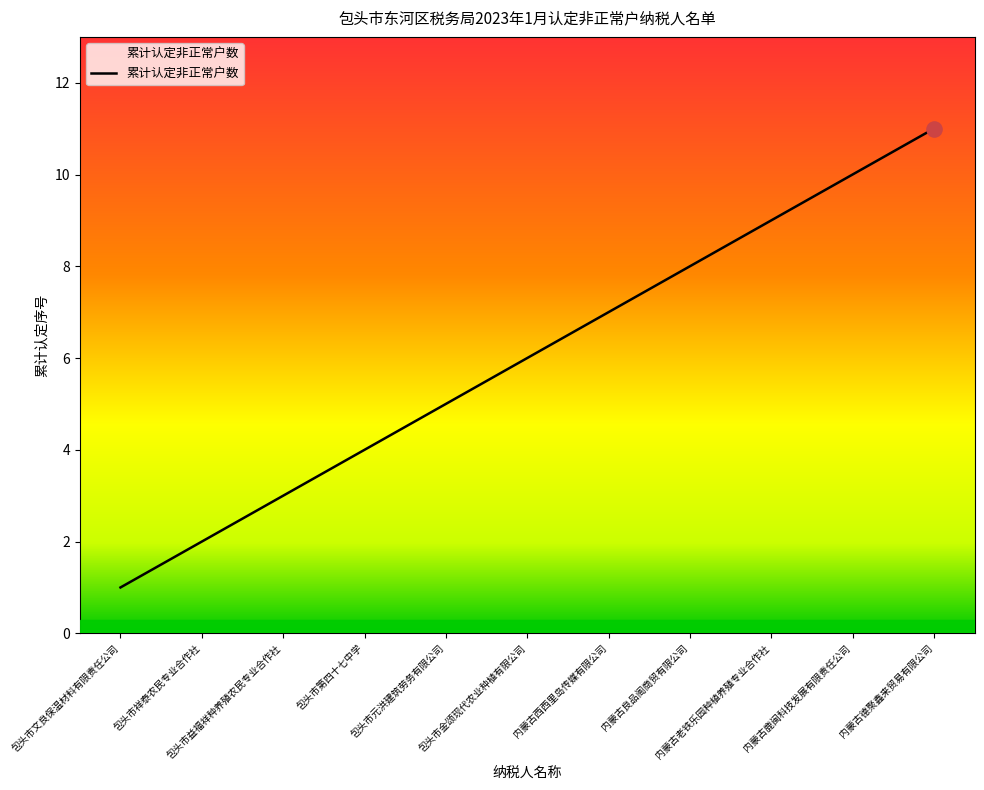

What is the change in value from 包头市第四十七中学 to 内蒙古老铁乐园种植养殖专业合作社?

+5